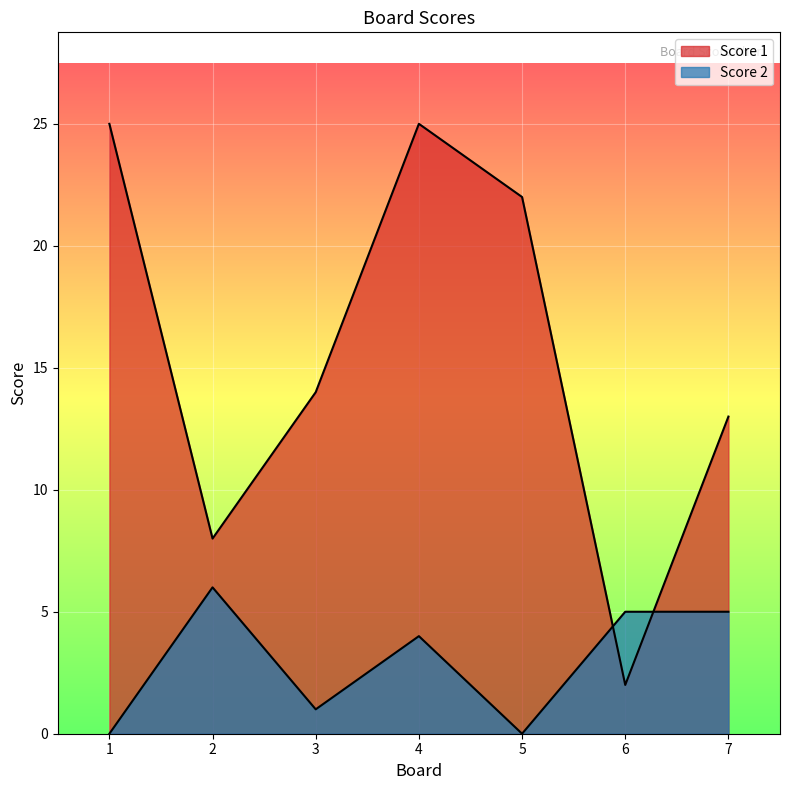

Where is the first local minimum for Score 2?

3